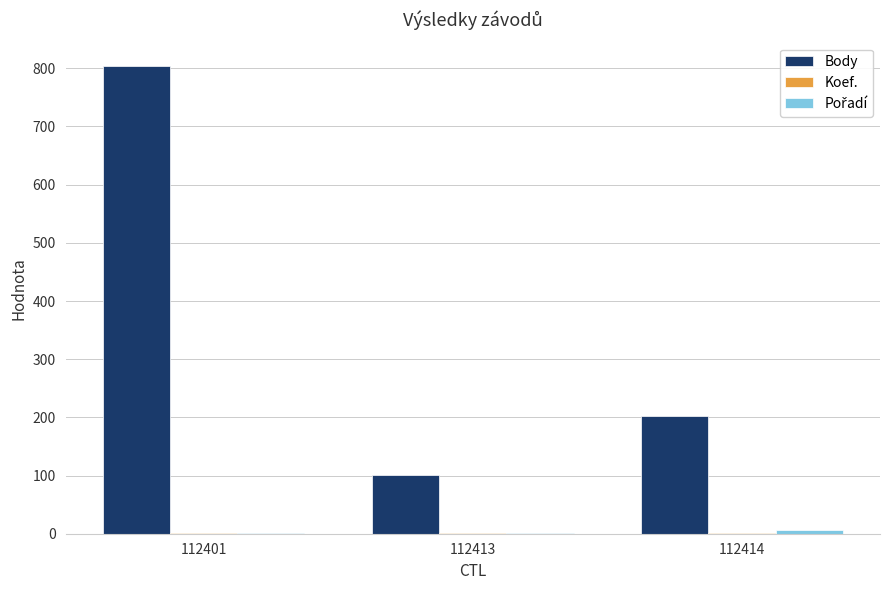

True or false: Body has a value of 306 at 112414.

False